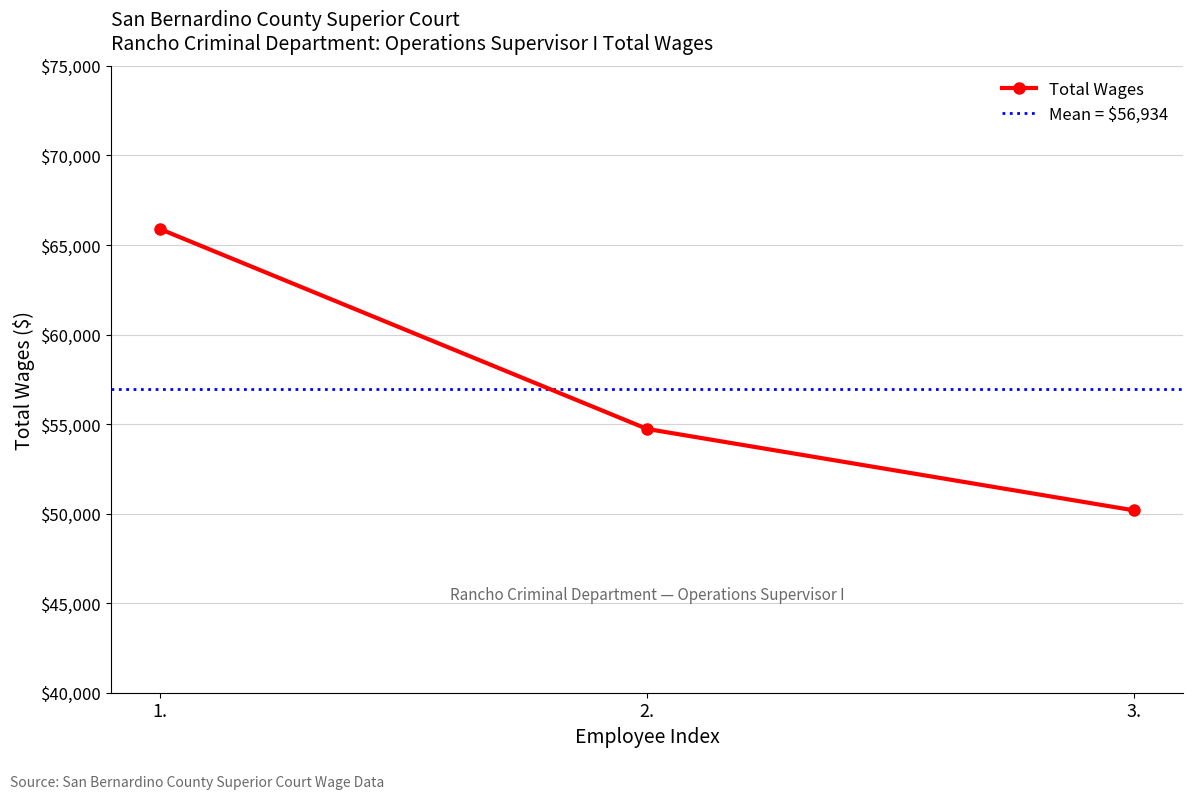

Reading left to right, transcribe all the data shown in this chart.

1.=65896	2.=54728	3.=50179